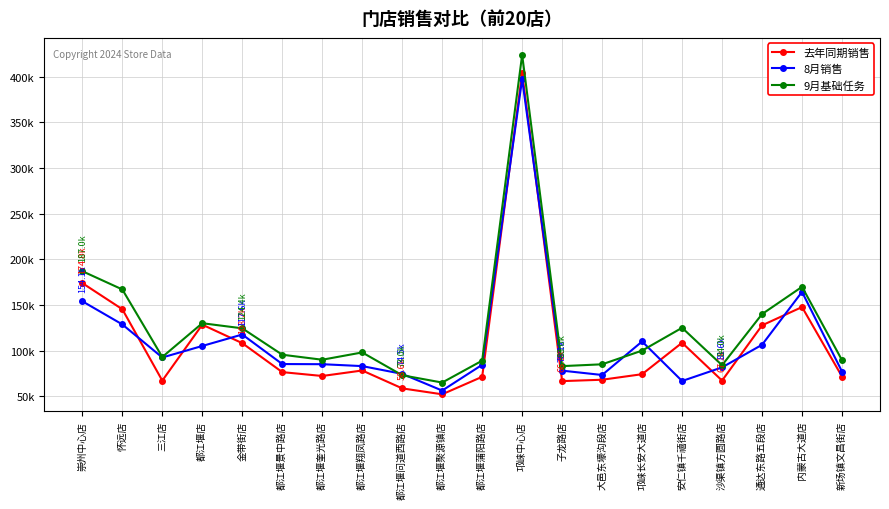

What is the average value of the 8月销售 series?

111074.5